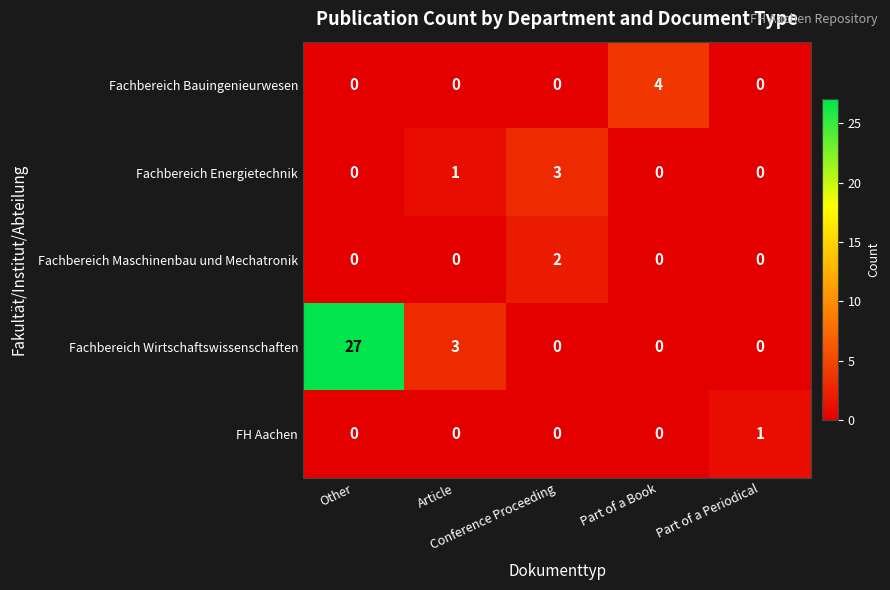

What is the difference between the maximum and second lowest values in the Fachbereich Bauingenieurwesen series?

4